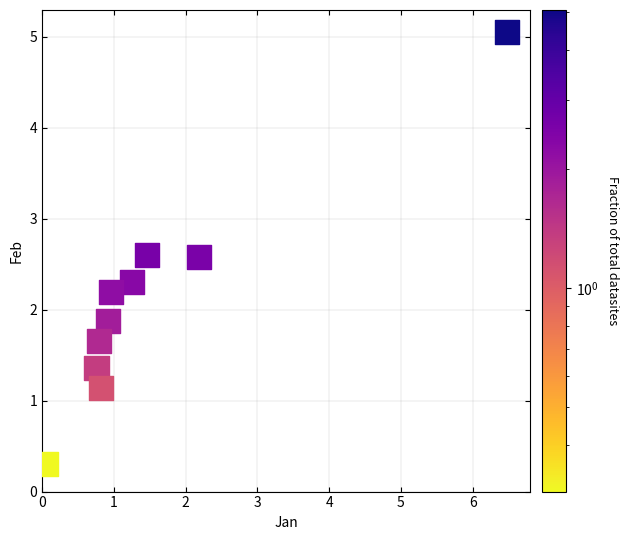

What Y value in the scatter plot is closest to 2?

1.9